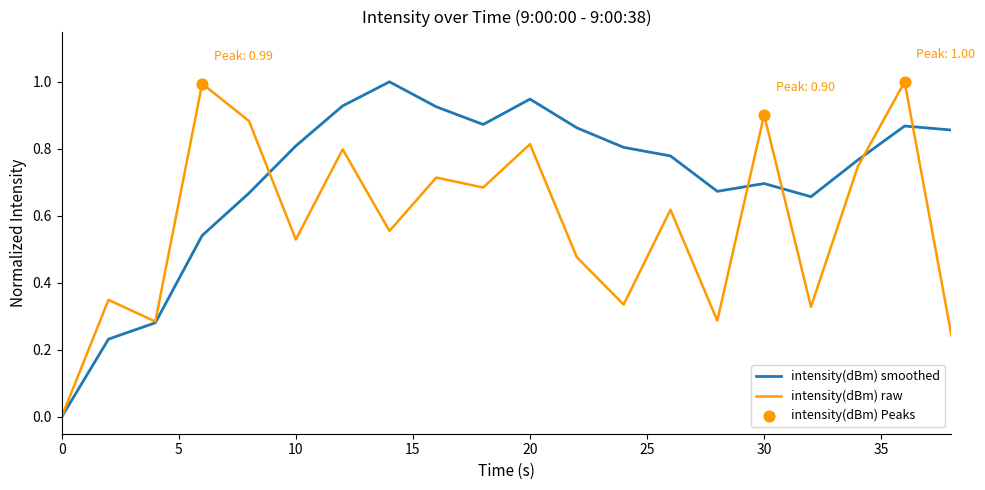

Which series has the largest total across all categories?

intensity(dBm) smoothed